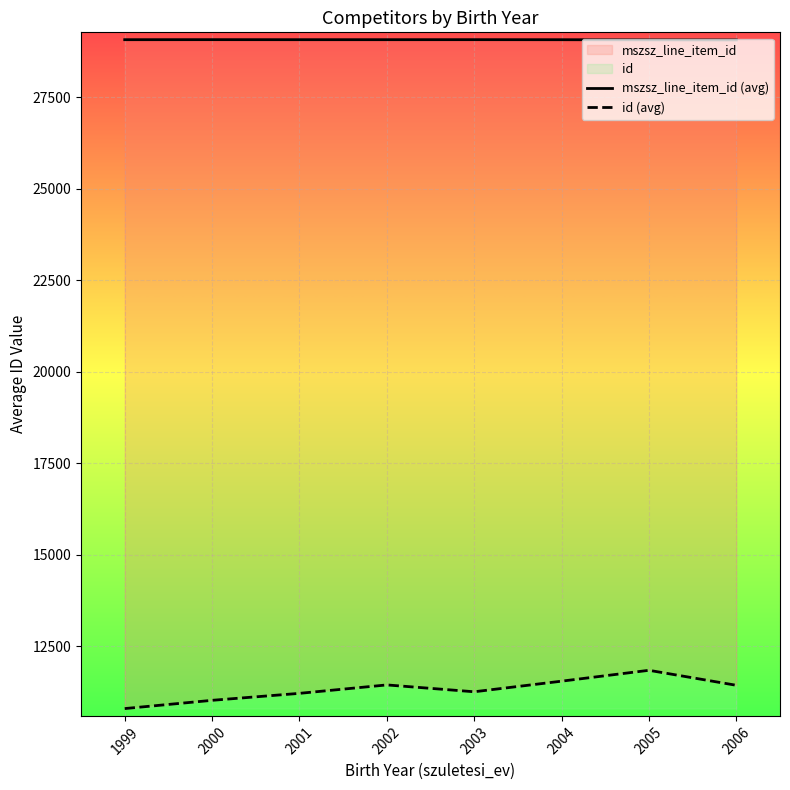

True or false: mszsz_line_item_id (avg) and id (avg) cross at least once.

False